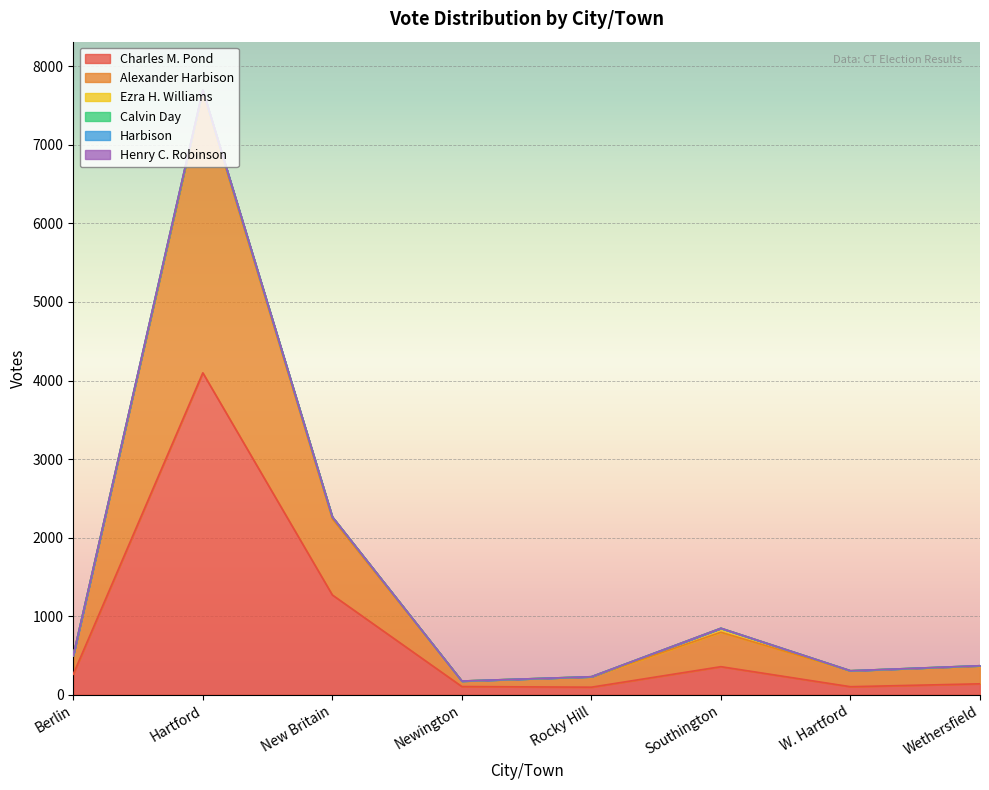

What is the sum of the Alexander Harbison values at Southington and W. Hartford?

641